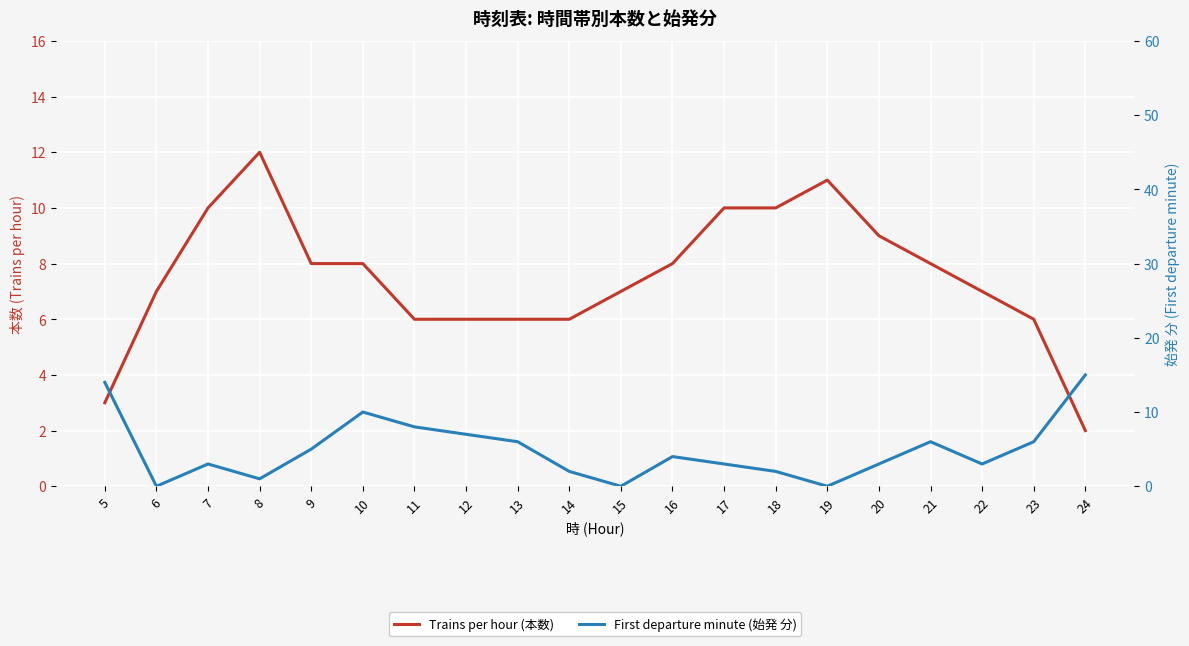

At which category is the sum across all series the highest?

10